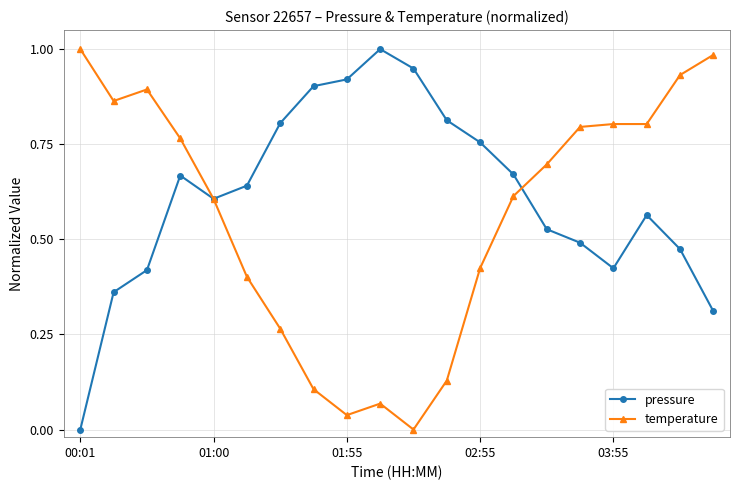

Rank the series by their average value, from highest to lowest.

pressure, temperature